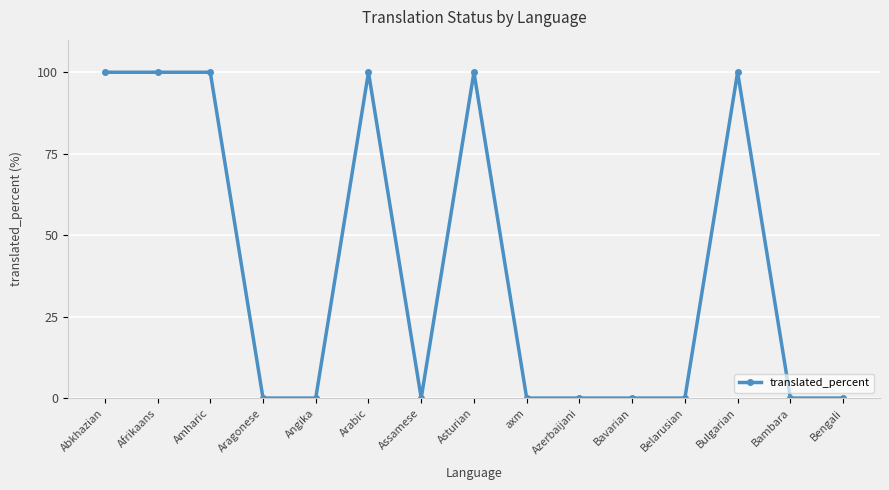

What is the change in value from Arabic to axm?

-100